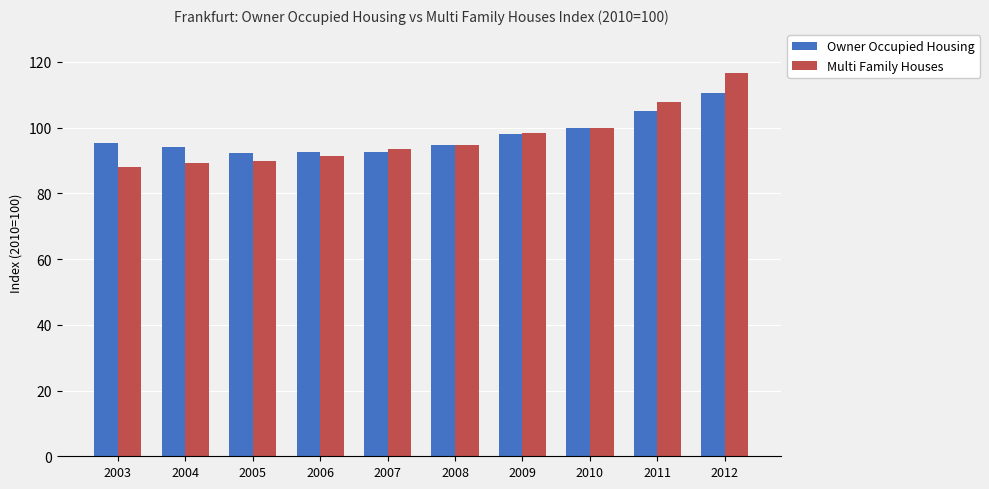

List the series in order of their peak value, lowest first.

Owner Occupied Housing, Multi Family Houses